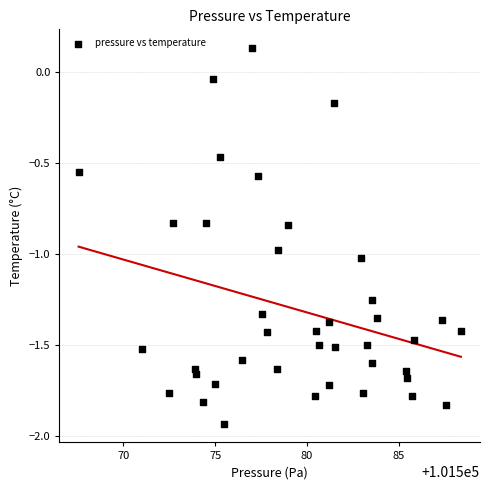

What is the range of X values (max minus min)?

20.8